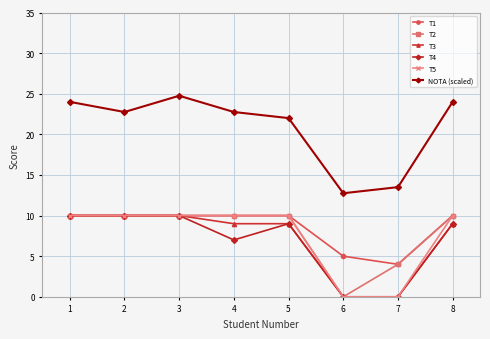

True or false: T3 has a value of 0.0 at 6.

True